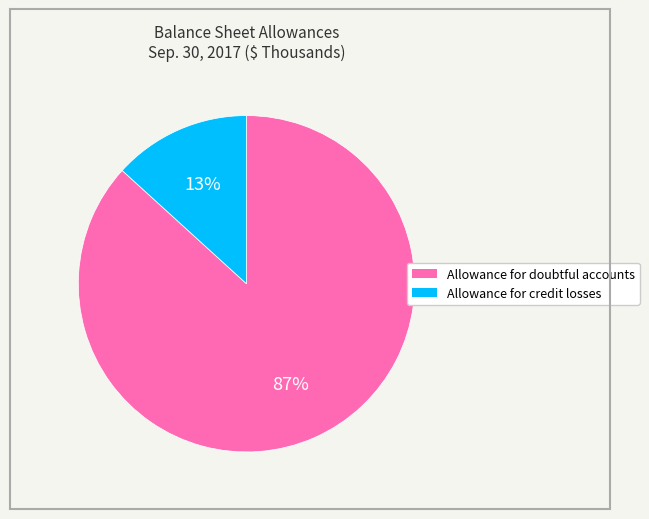

Combined, do Allowance for doubtful accounts and Allowance for credit losses account for over 50%?

Yes